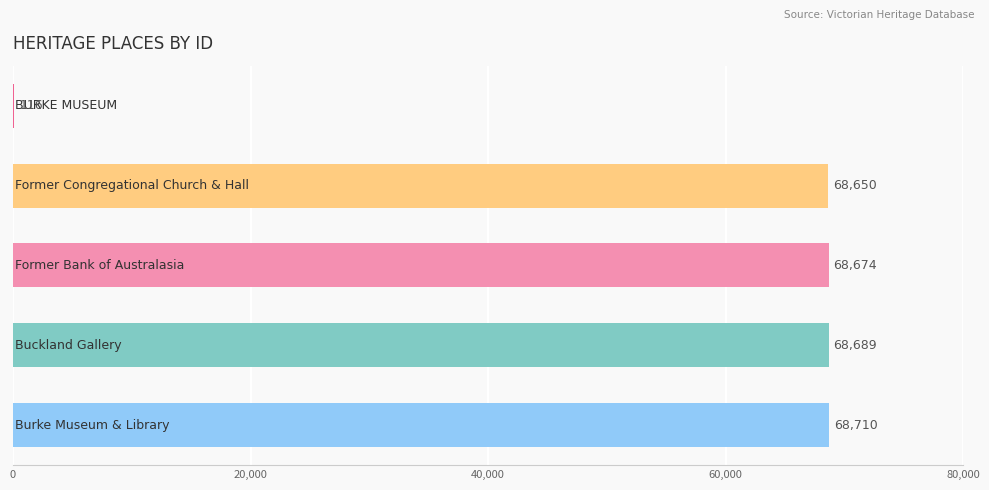

What is the sum of all values?

274839